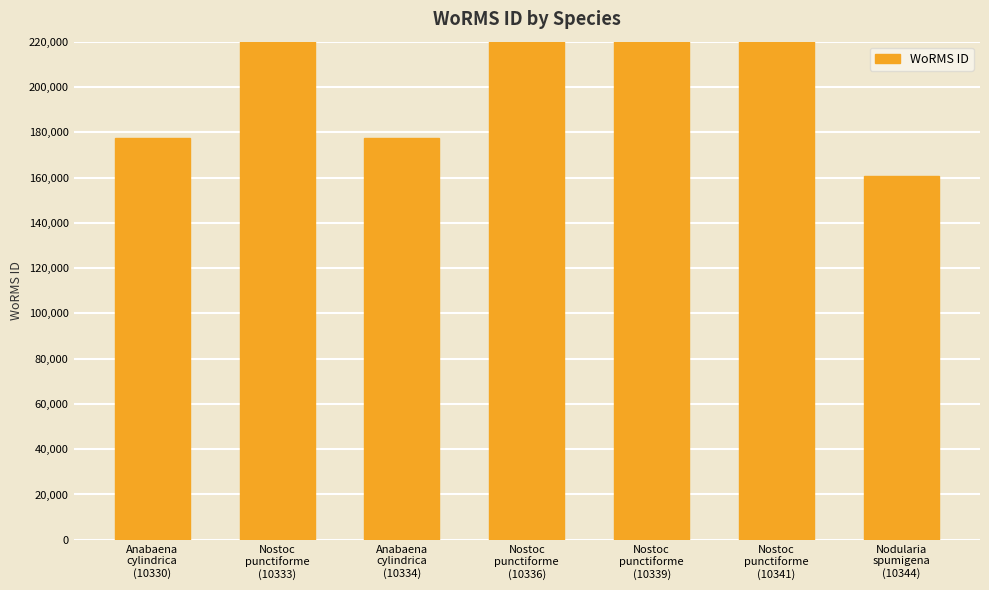

True or false: the data shows 177649 at Anabaena
cylindrica
(10334).

True